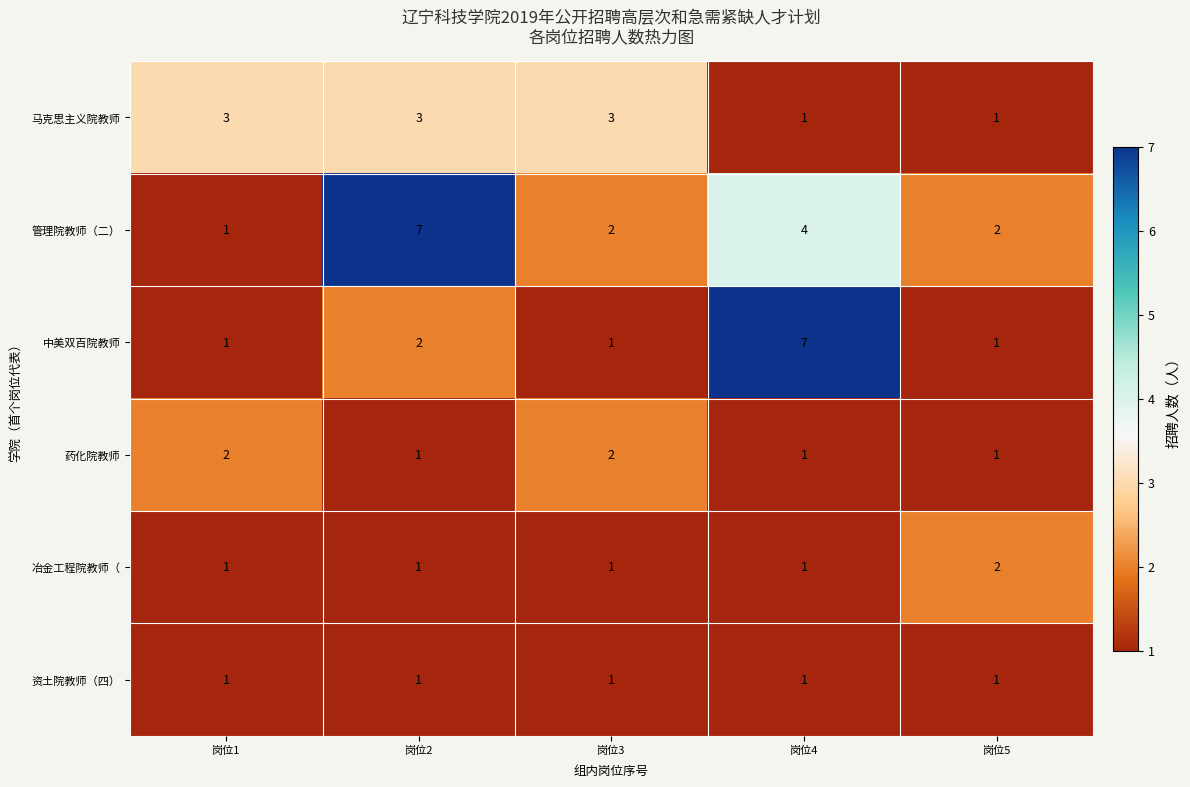

At which label does 冶金工程院教师（ reach its peak?

岗位5